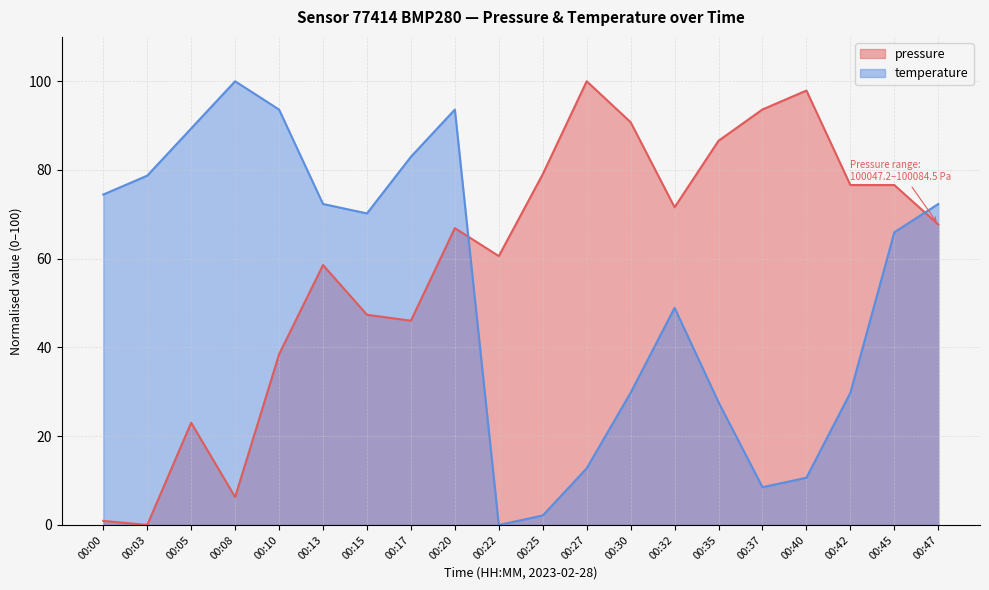

Reading right to left, what are all the values shown in this chart?

pressure: 00:47=67.7	00:45=76.6	00:42=76.6	00:40=97.9	00:37=93.6	00:35=86.6	00:32=71.6	00:30=90.8	00:27=100.0	00:25=79.1	00:22=60.6	00:20=66.9	00:17=46.0	00:15=47.4	00:13=58.6	00:10=38.5	00:08=6.3	00:05=23.0	00:03=0.0	00:00=0.9
temperature: 00:47=72.3	00:45=66.0	00:42=29.8	00:40=10.6	00:37=8.5	00:35=27.7	00:32=48.9	00:30=29.8	00:27=12.8	00:25=2.1	00:22=0.0	00:20=93.6	00:17=83.0	00:15=70.2	00:13=72.3	00:10=93.6	00:08=100.0	00:05=89.4	00:03=78.7	00:00=74.5